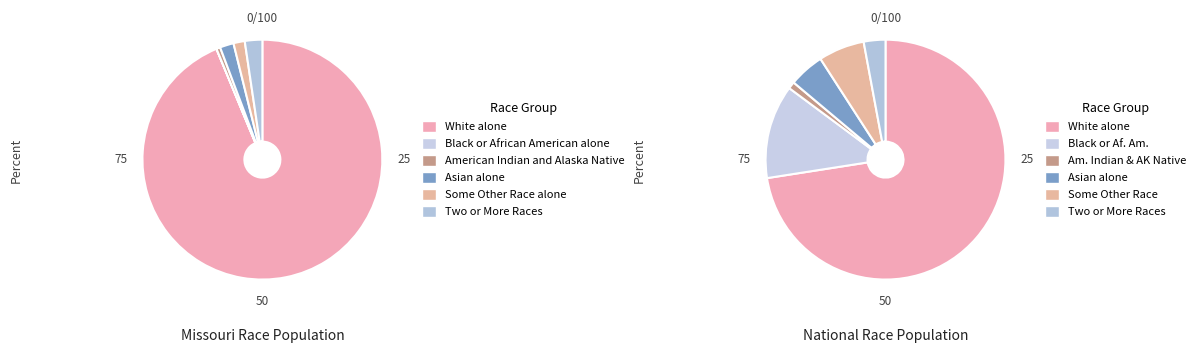

What percentage is the Asian alone slice, to the nearest percent?

2%